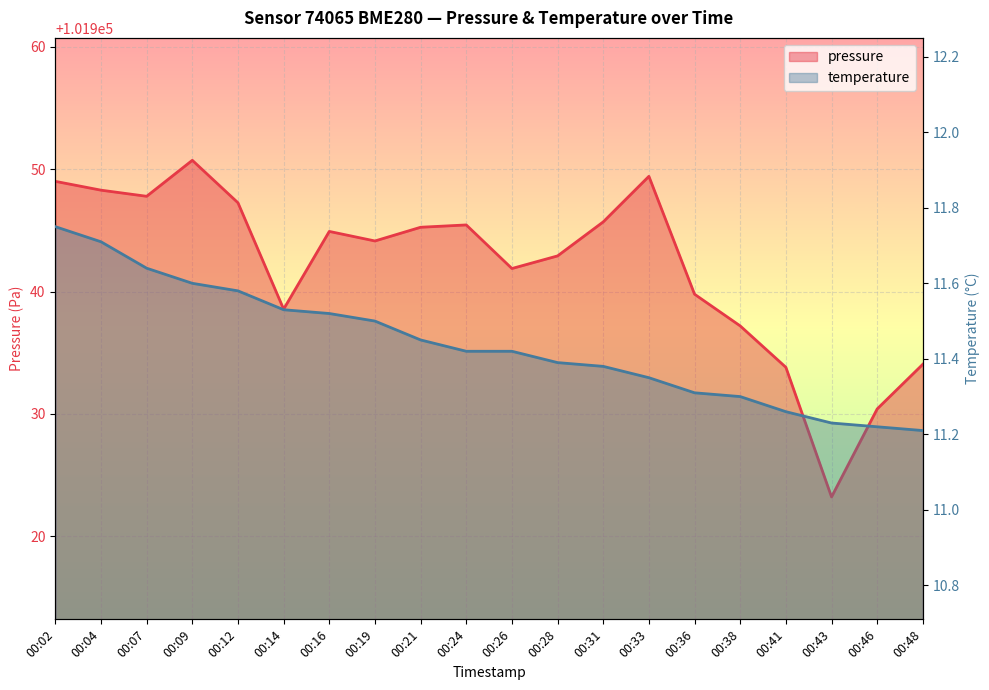

Count the number of categories in the chart.

20